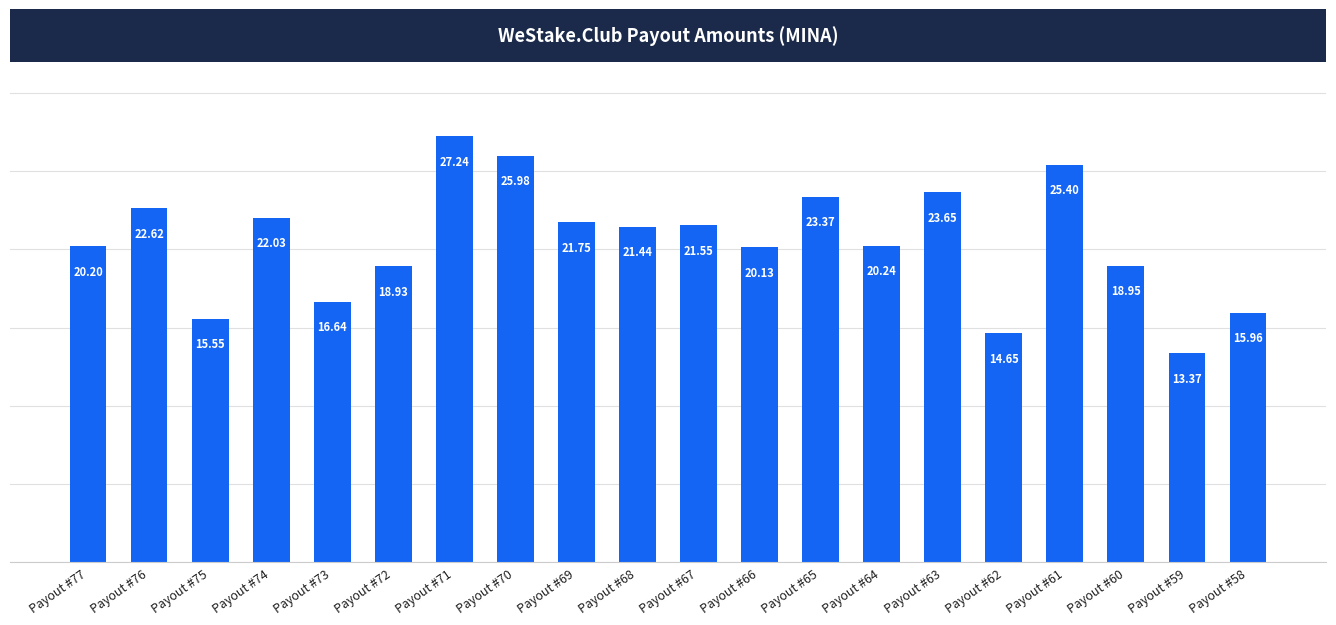

Which category has the highest value across all series?

Payout #71